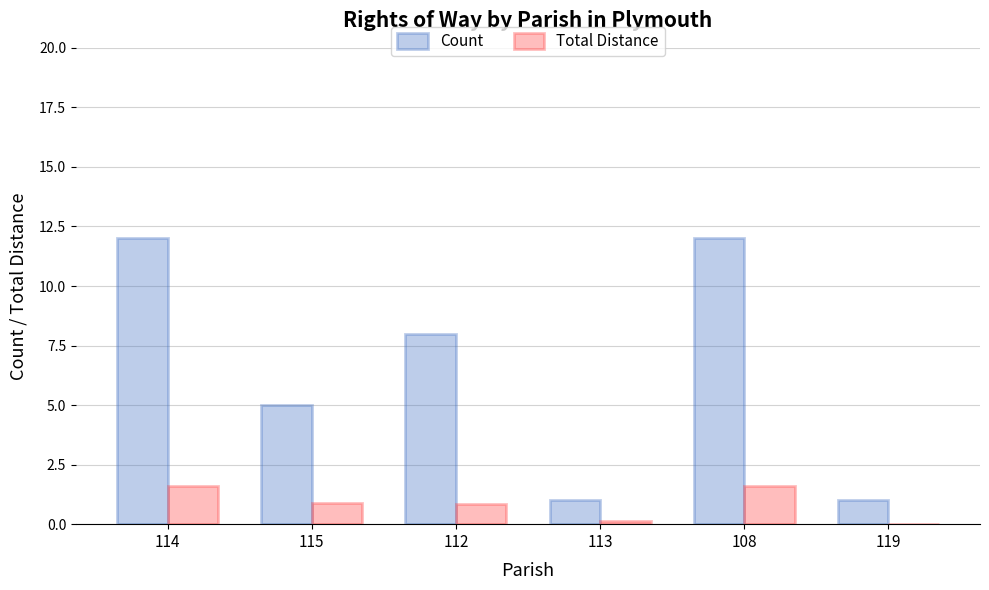

What is the greatest value displayed?

12.0